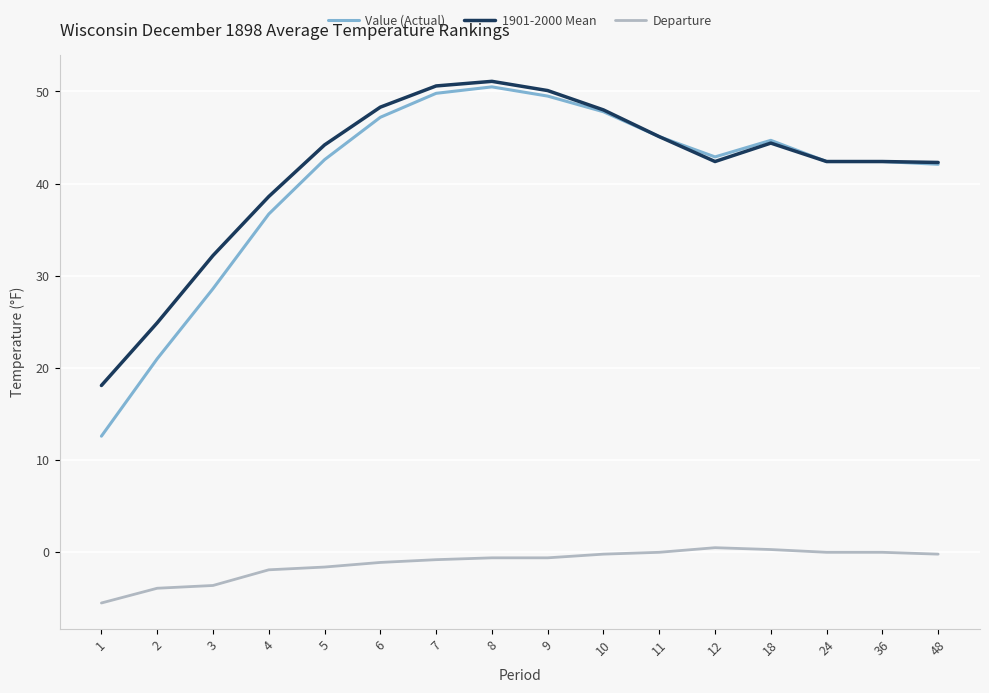

At which label does 1901-2000 Mean reach its peak?

8